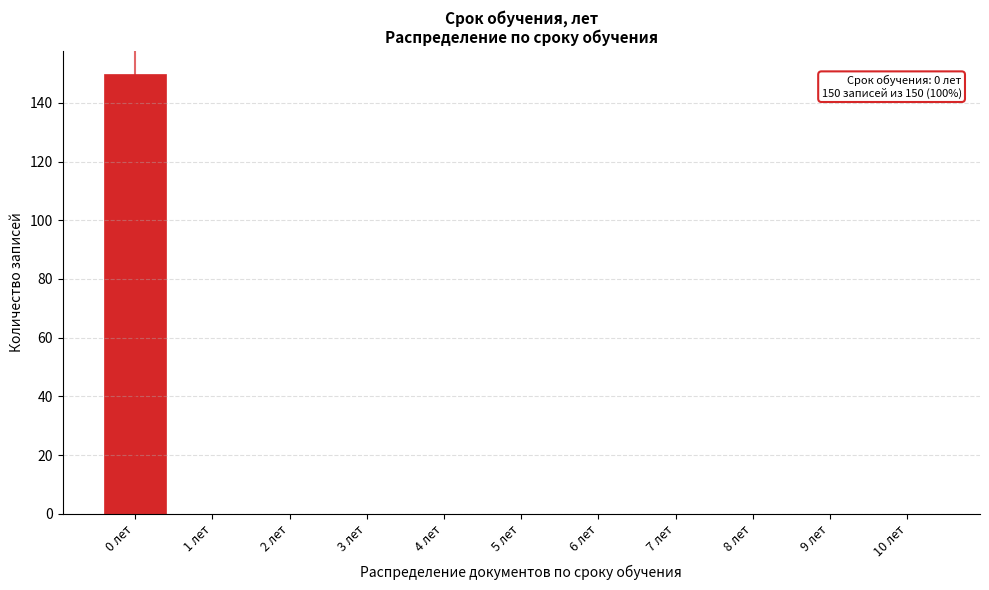

Reading right to left, transcribe all the data shown in this chart.

10 лет=0	9 лет=0	8 лет=0	7 лет=0	6 лет=0	5 лет=0	4 лет=0	3 лет=0	2 лет=0	1 лет=0	0 лет=150